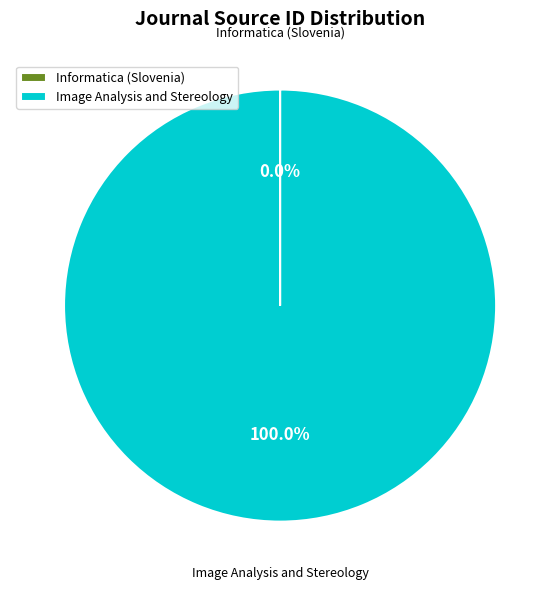

To the nearest percent, what is the average slice percentage?

50%